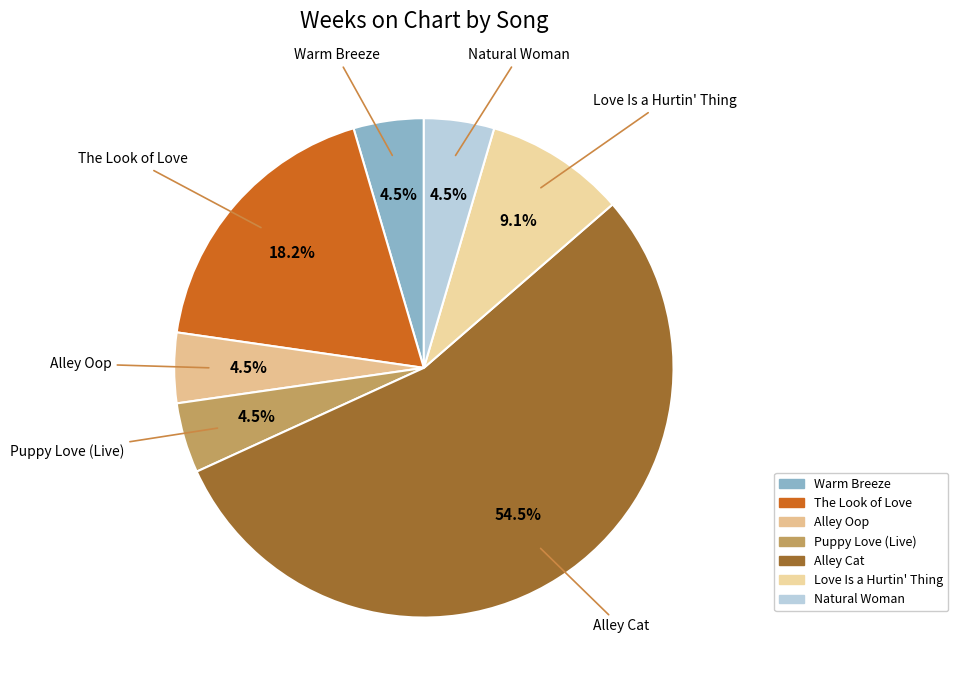

To the nearest percent, what is the difference between the Alley Cat and Natural Woman slice percentages?

50%